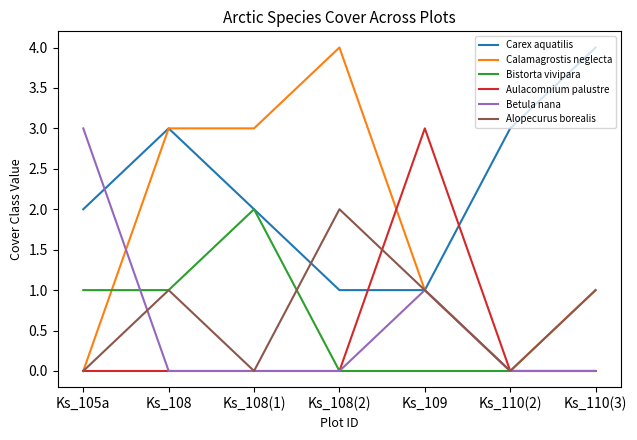

Is this an area chart (filled region under the line)?

No